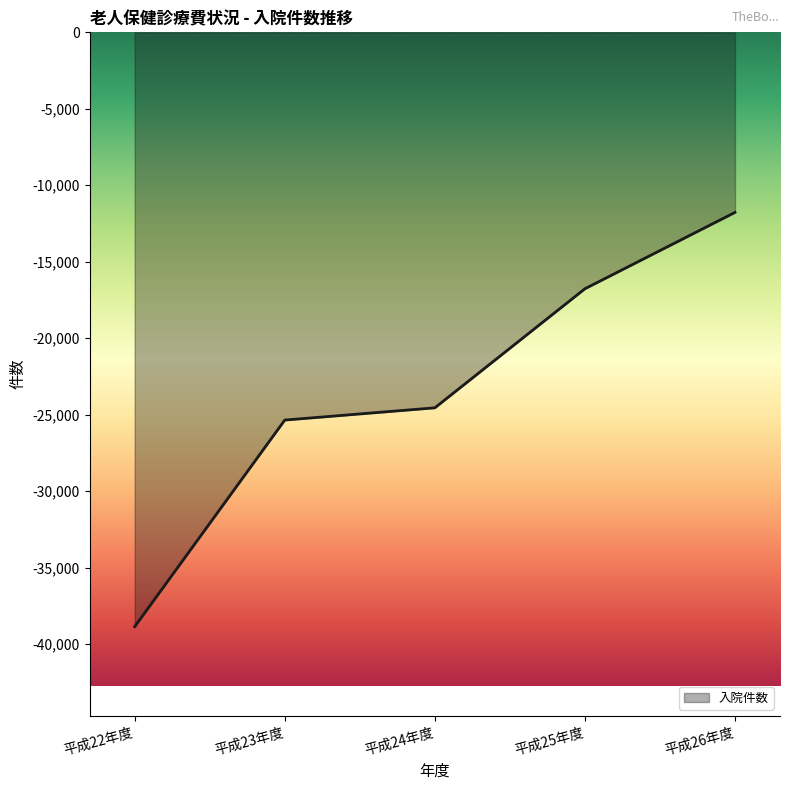

How many lines are shown in the chart?

1